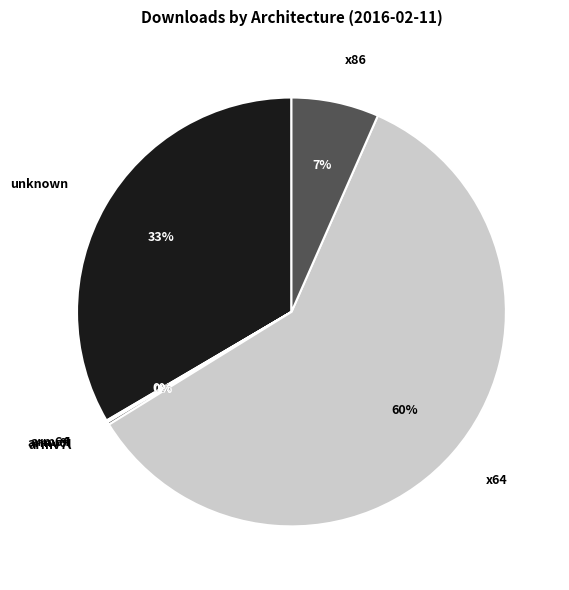

To the nearest percent, what portion does unknown represent?

33%